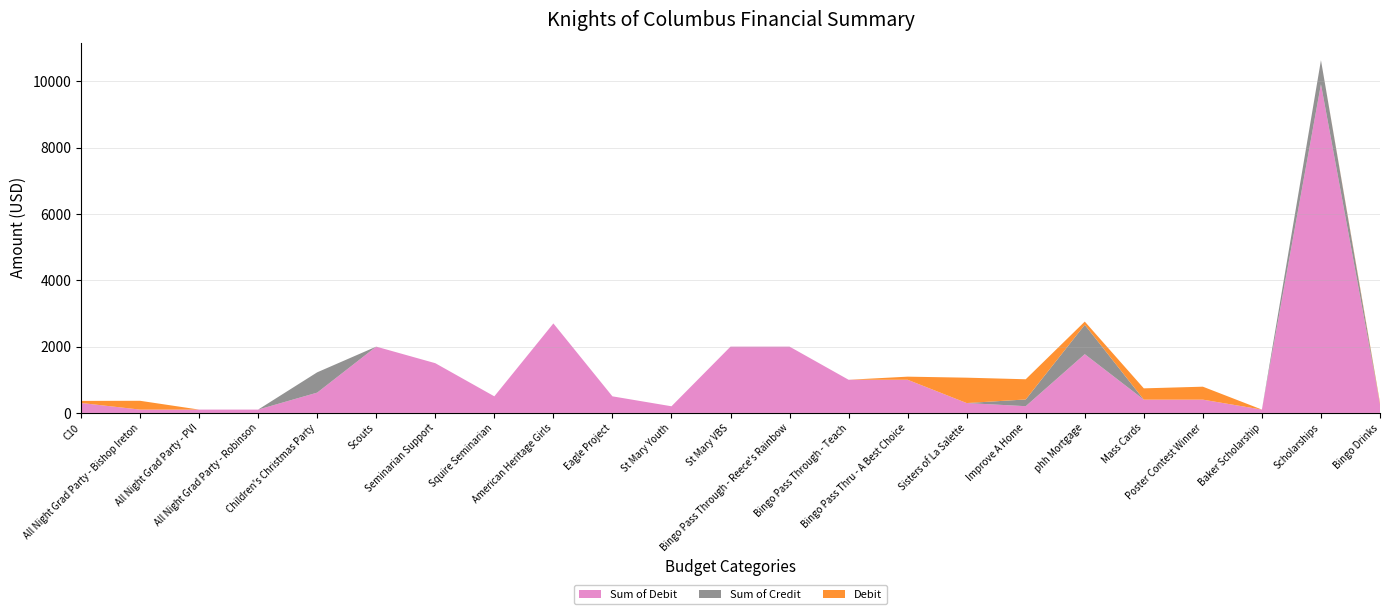

Reading left to right, extract all data points from this chart.

Sum of Debit: 300.0	100.0	100.0	100.0	612.3	2000.0	1500.0	500.0	2700.0	500.0	200.0	2000.0	2000.0	1000.0	1000.0	297.4	202.8	1772.3	400.0	400.0	100.0	9916.9	260.9
Sum of Credit: 0.0	0.0	0.0	0.0	612.3	0.0	0.0	0.0	0.0	0.0	0.0	0.0	0.0	0.0	0.0	0.0	202.8	886.2	0.0	0.0	0.0	725.4	0.0
Debit: 62.2	265.4	0.0	0.0	0.0	0.0	0.0	0.0	0.0	0.0	0.0	0.0	0.0	0.0	93.7	765.6	609.6	96.9	340.7	391.0	0.0	0.0	46.4